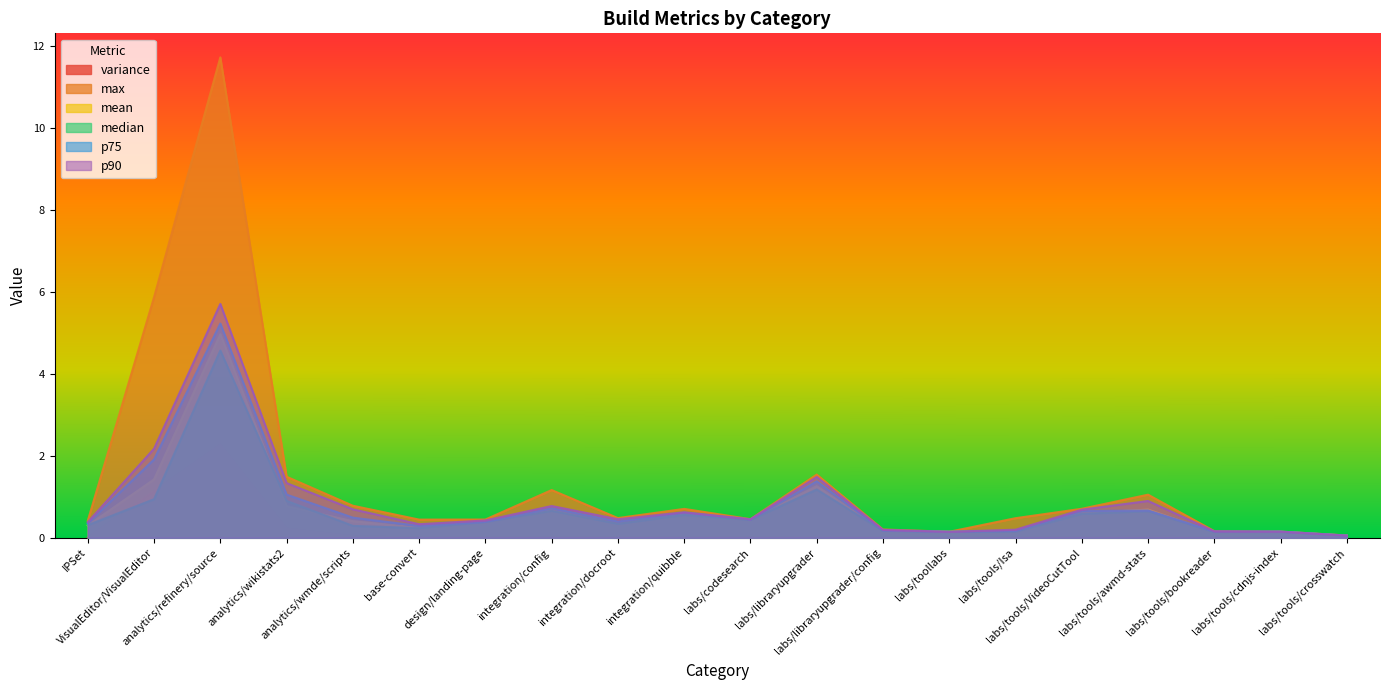

Which has a higher value, integration/config or labs/tools/awmd-stats?

labs/tools/awmd-stats